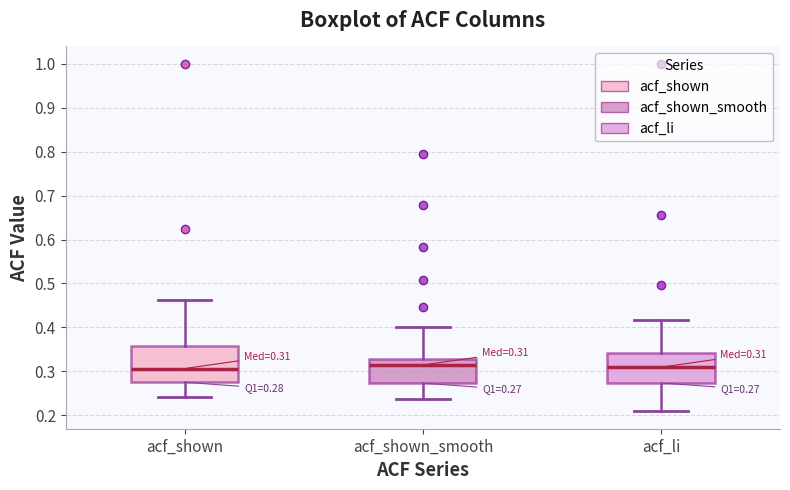

Comparing the boxes themselves (not the whiskers), which one is the tallest?

acf_shown